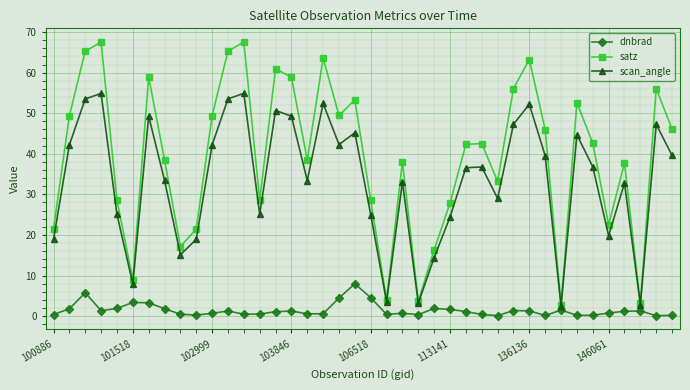

Which series has the widest spread of values?

satz